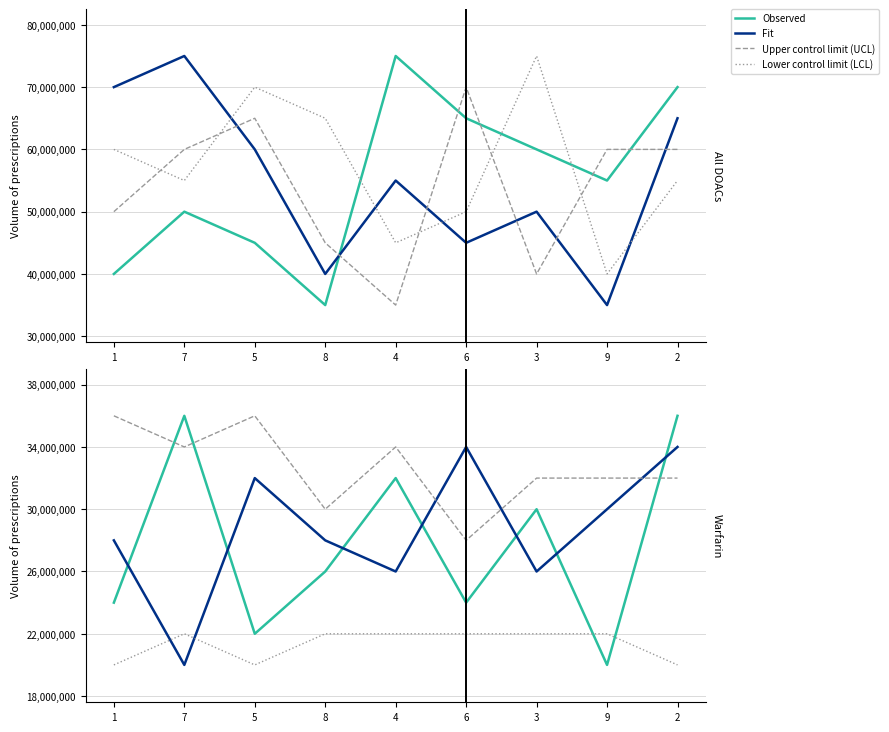

In Upper control limit (UCL), how many points are higher than both neighbors (excluding endpoints)?

2